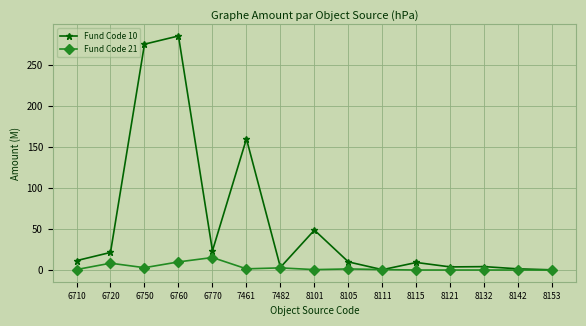

What is the approximate value of Fund Code 10 at 8153?

0.2